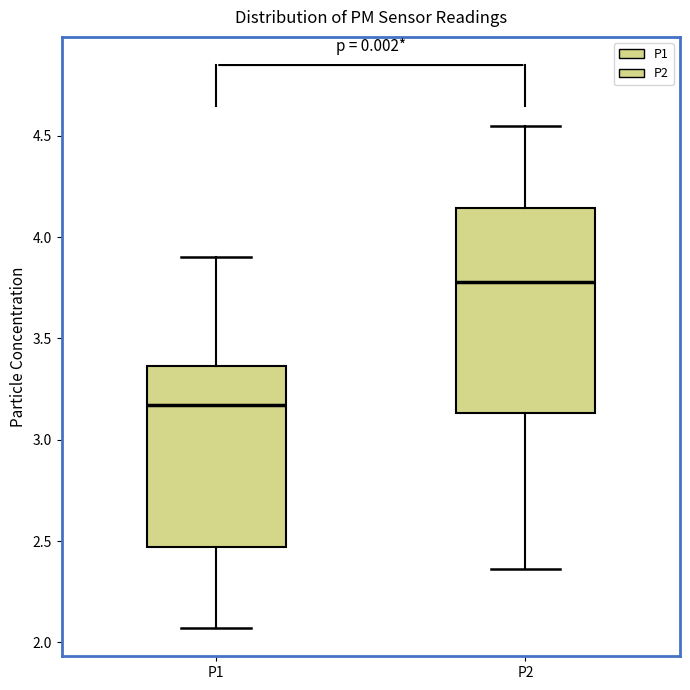

Where is the upper edge of the box for P1 on the y-axis? The values are not printed on the chart, so give them approximately, as read against the axis.

3.35